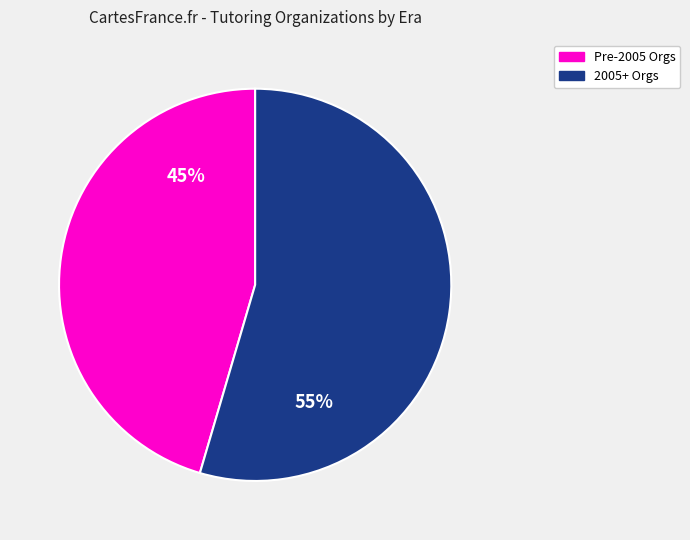

To the nearest percent, what percentage of the pie is Pre-2005 Orgs?

45%